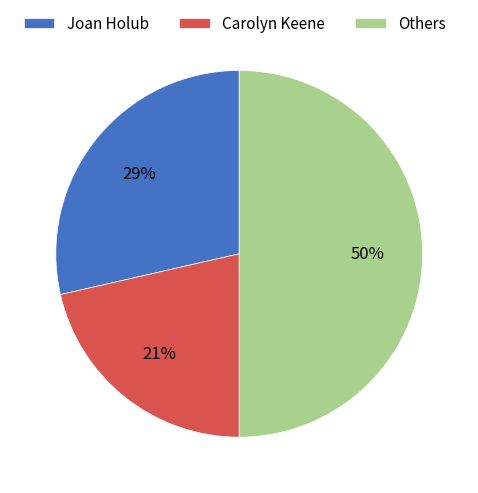

What percentage is the Carolyn Keene slice, to the nearest percent?

21%